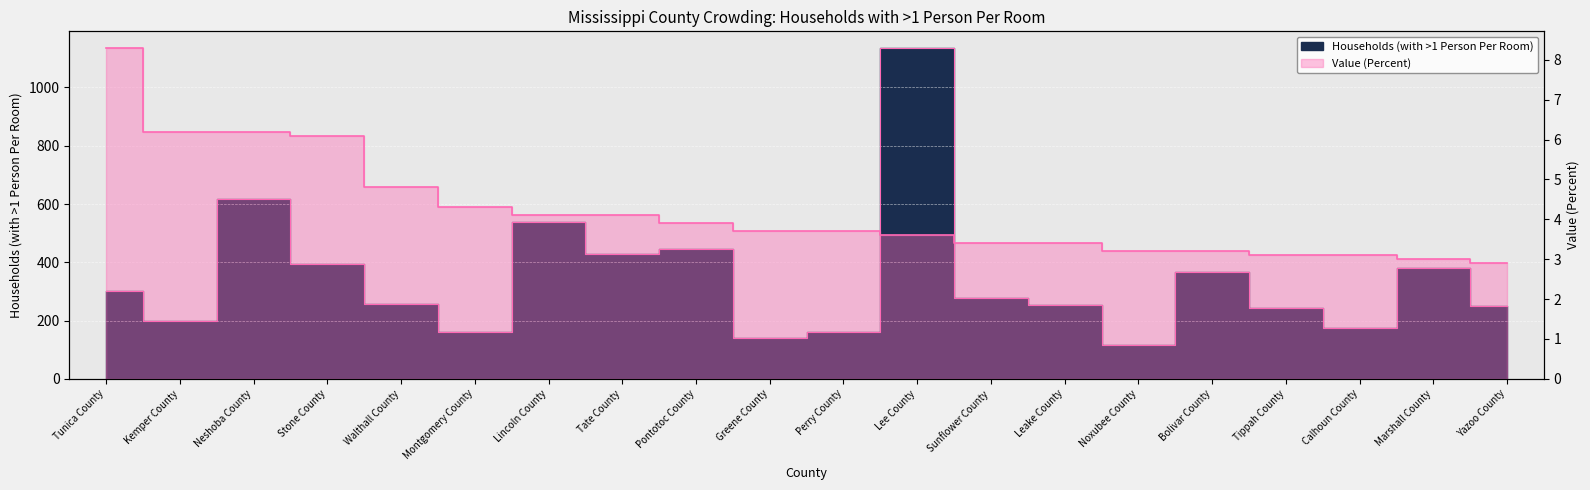

True or false: Households (with >1 Person Per Room) has a value of 158.2 at Noxubee County.

False